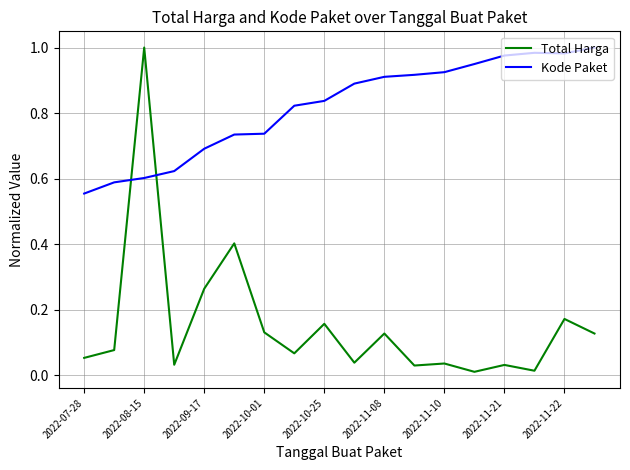

How many times do Total Harga and Kode Paket cross each other?

2